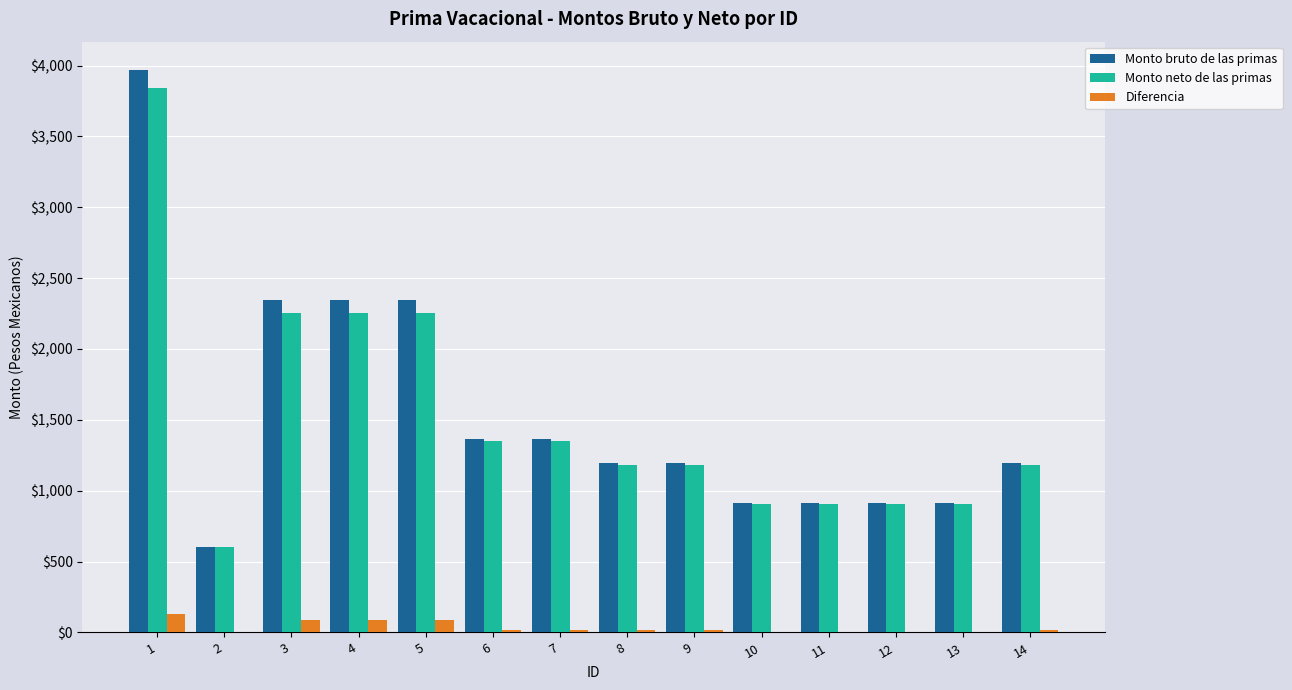

The value of Monto neto de las primas at 7 is 1352.4. True or false?

True